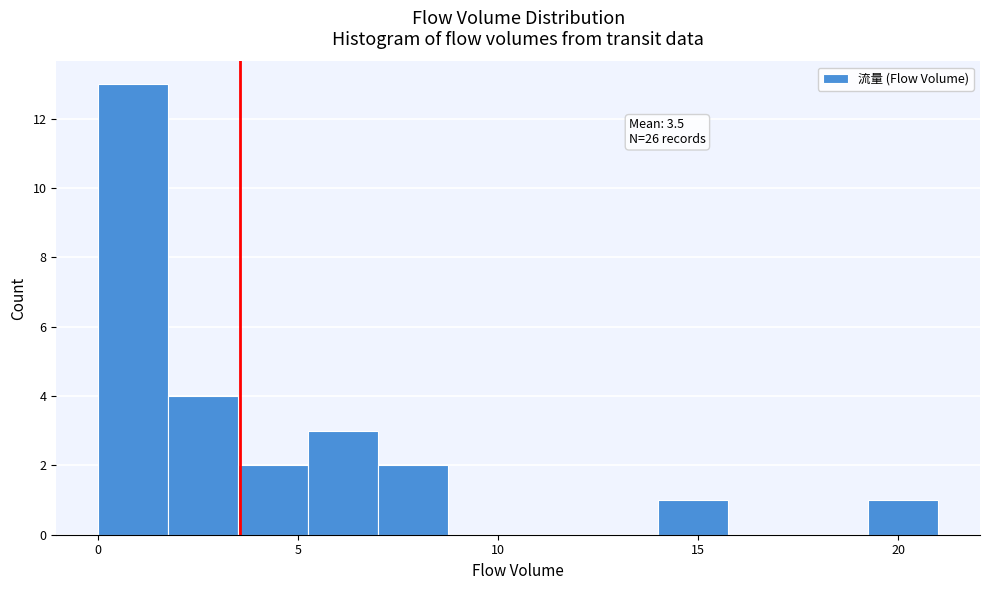

Around what value on the x-axis is the tallest bar? Give the approximate position of its centre, as read against the axis.

1.0